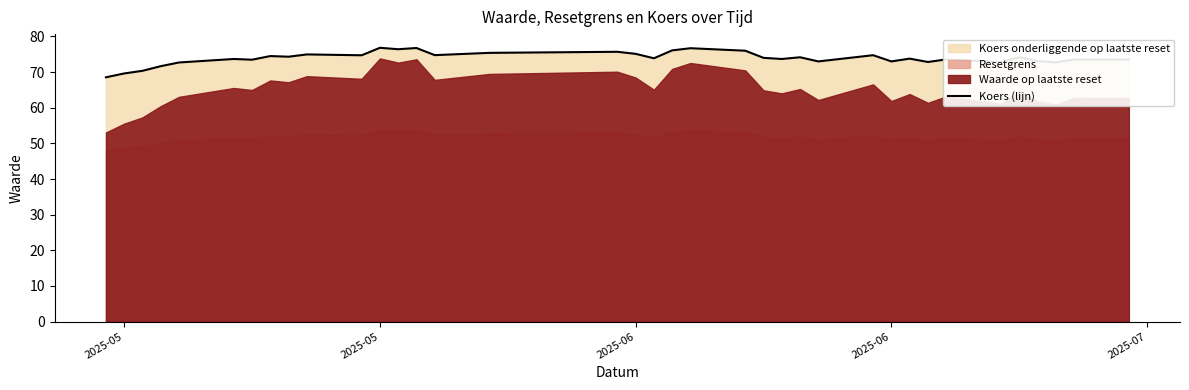

What is the value of the 6th point from the left?

73.7